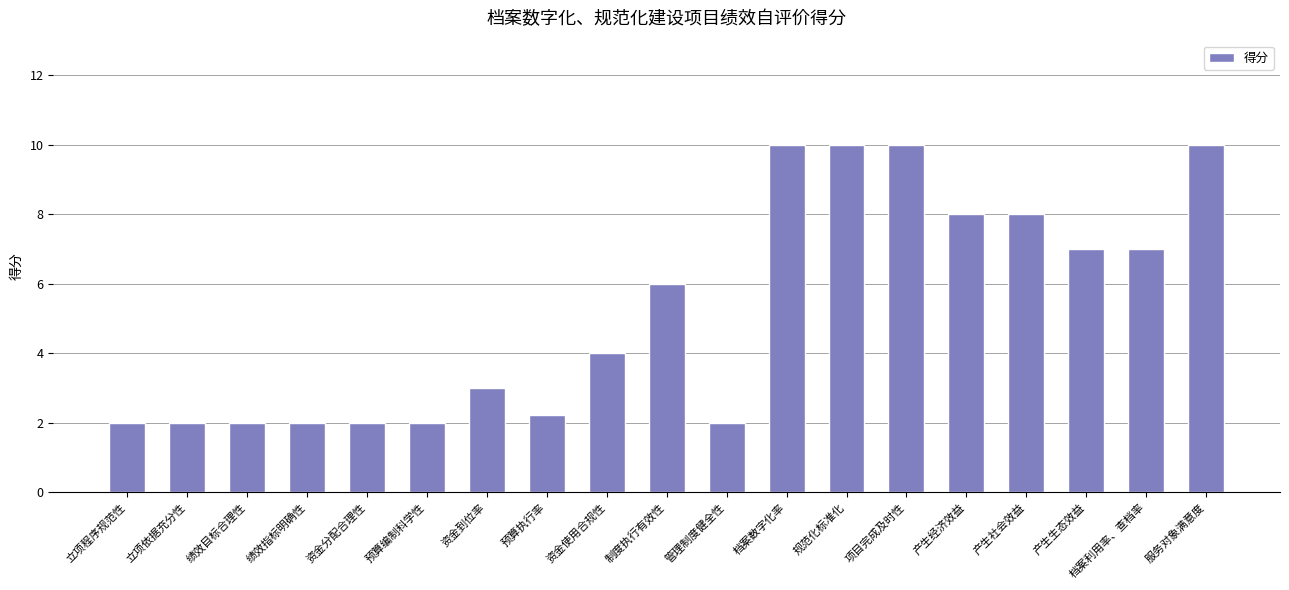

At which label is the value closest to 6?

制度执行有效性